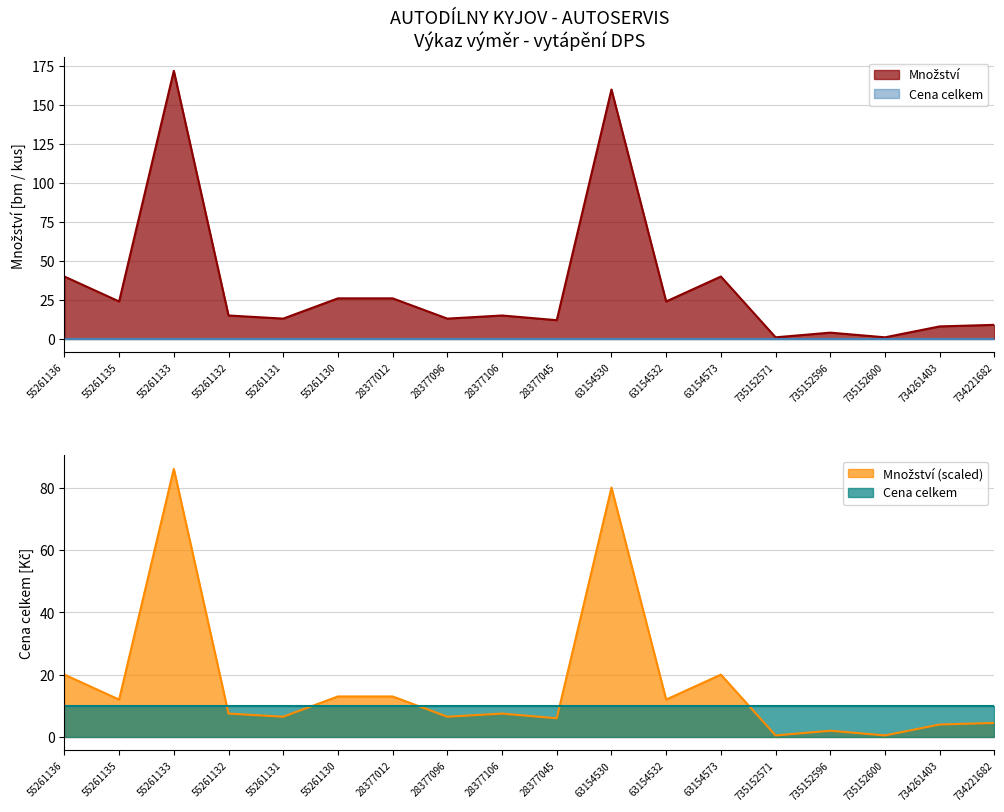

True or false: the data shows 26 at 28377012.

True